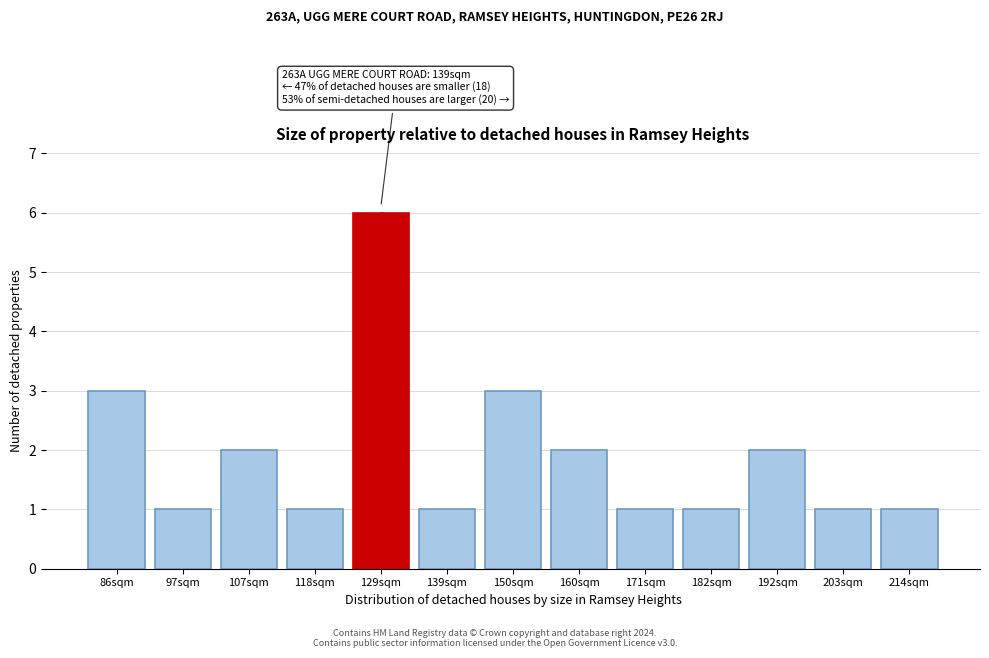

Reading right to left, extract all data points from this chart.

1	1	2	1	1	2	3	1	6	1	2	1	3